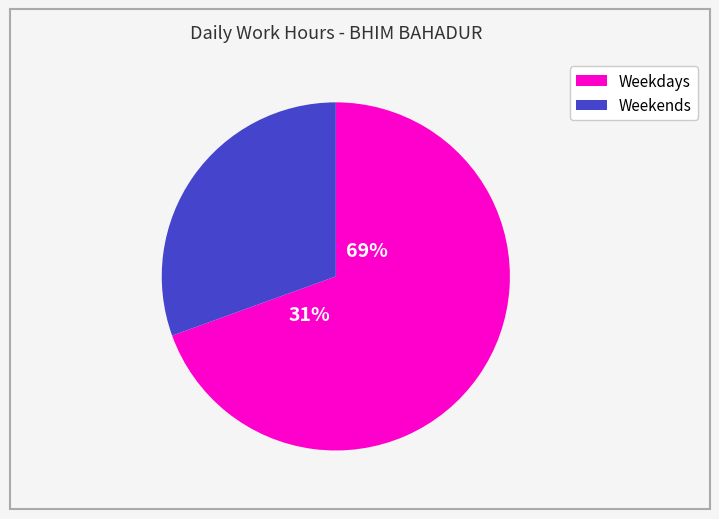

The 22-Wed slice represents 12% of the pie. True or false?

False